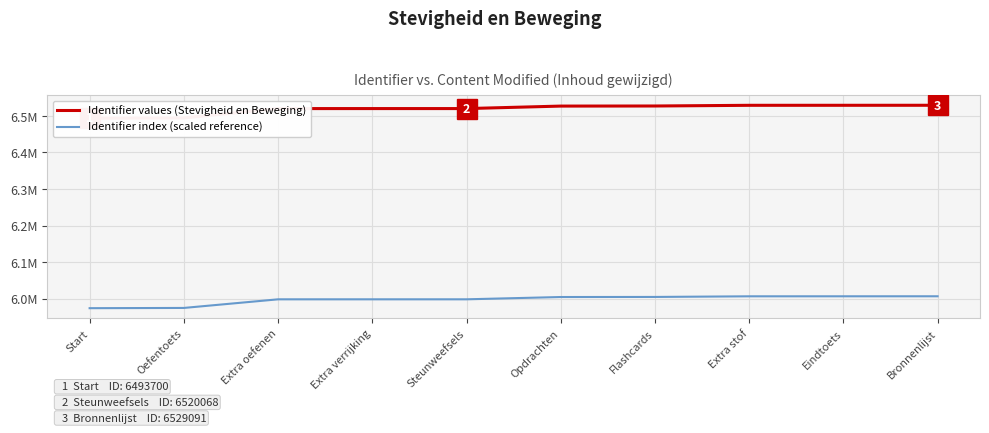

Does the chart display data point markers on the line(s)?

No